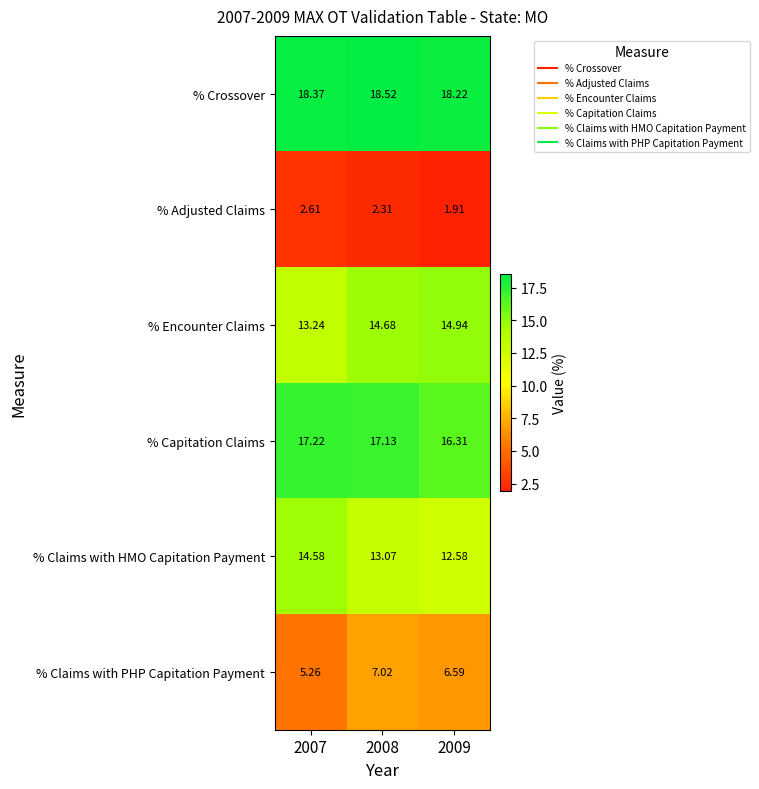

Is the value of % Adjusted Claims at 2008 greater than the value of % Claims with PHP Capitation Payment at 2008?

No